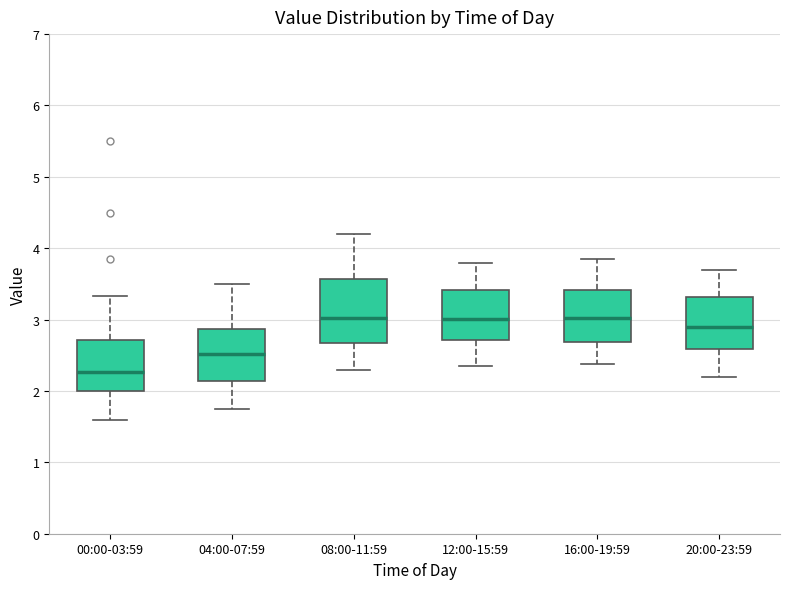

Reading left to right, transcribe this box plot: for each box, give where its median line is, the range the box spans, and where its two whiskers end, as read against the y-axis. The values are not printed on the chart, so give them approximately, as read against the axis.

00:00-03:59: median 2.3, box 2.0 to 2.7, whiskers 1.6 to 3.3
04:00-07:59: median 2.5, box 2.1 to 2.9, whiskers 1.8 to 3.5
08:00-11:59: median 3.0, box 2.7 to 3.6, whiskers 2.3 to 4.2
12:00-15:59: median 3.0, box 2.7 to 3.4, whiskers 2.4 to 3.8
16:00-19:59: median 3.0, box 2.7 to 3.4, whiskers 2.4 to 3.9
20:00-23:59: median 2.9, box 2.6 to 3.3, whiskers 2.2 to 3.7